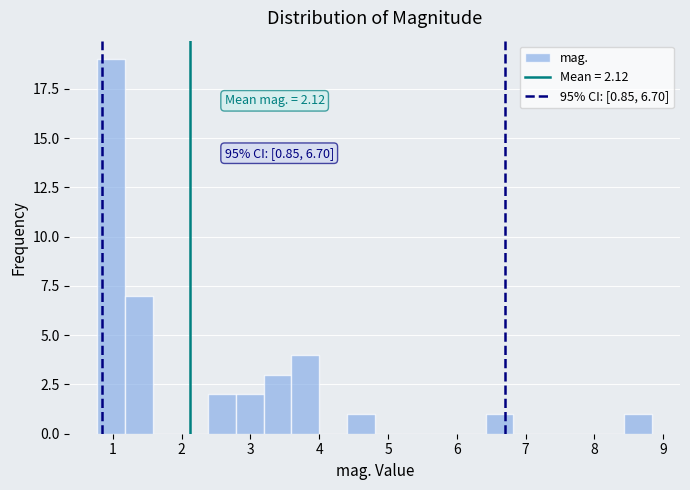

Over which range of the x-axis is the bar tallest?

0.8 to 1.2